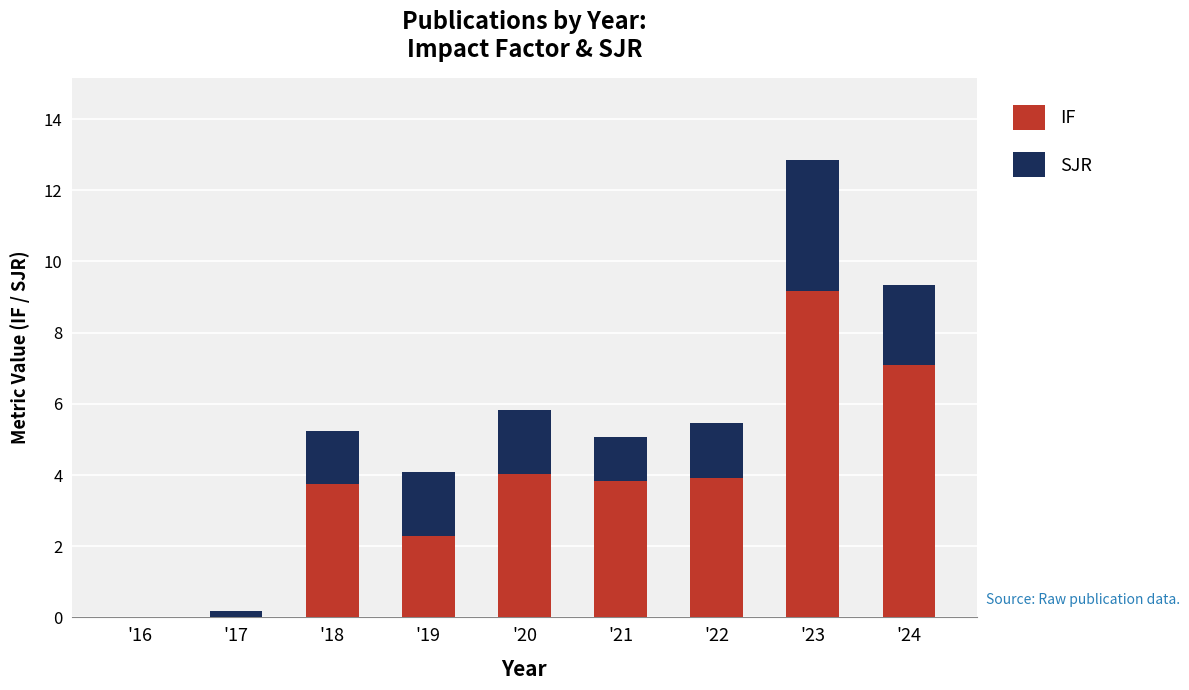

How many series are shown in this chart?

2